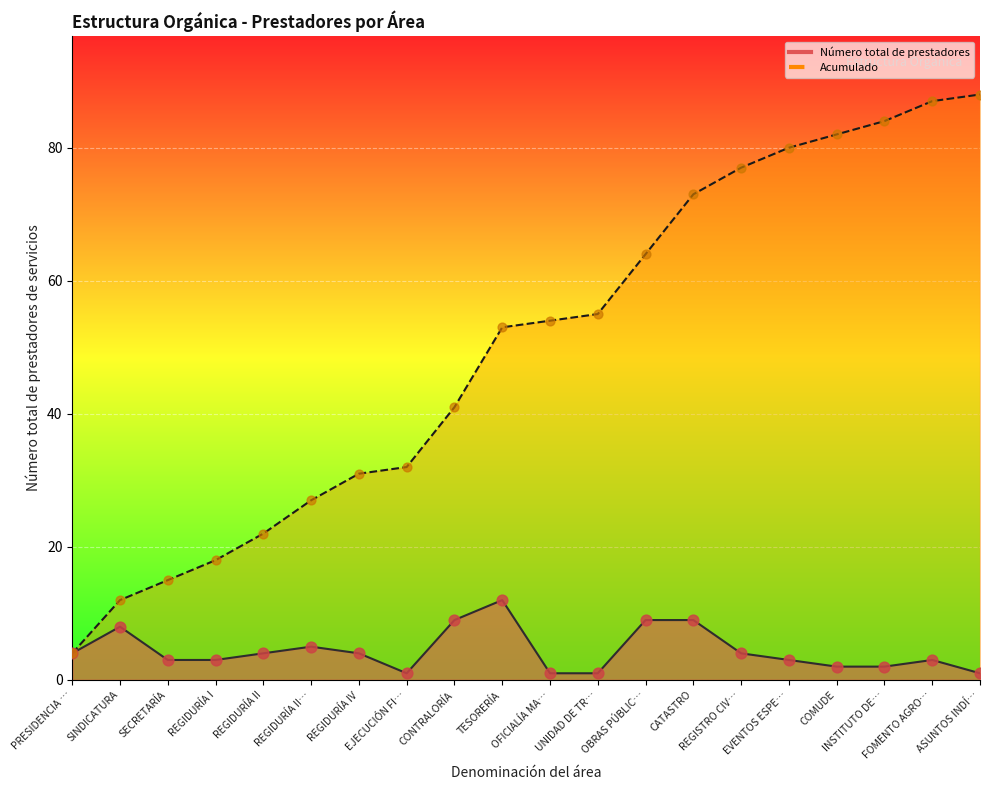

Which series has the largest Y range (max minus min)?

Acumulado